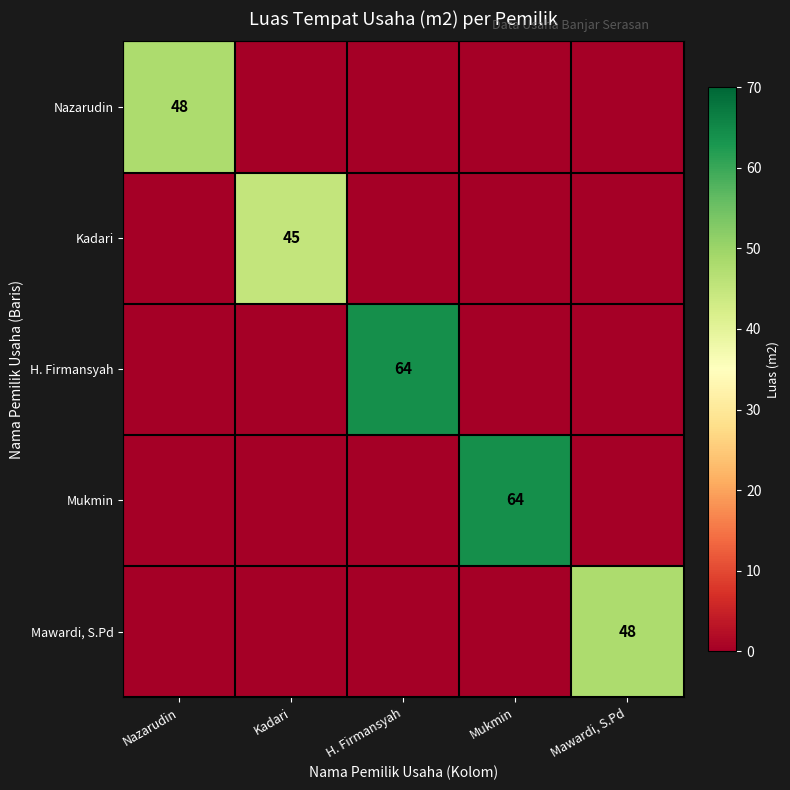

Which category has the lowest value in the Mukmin series?

Nazarudin